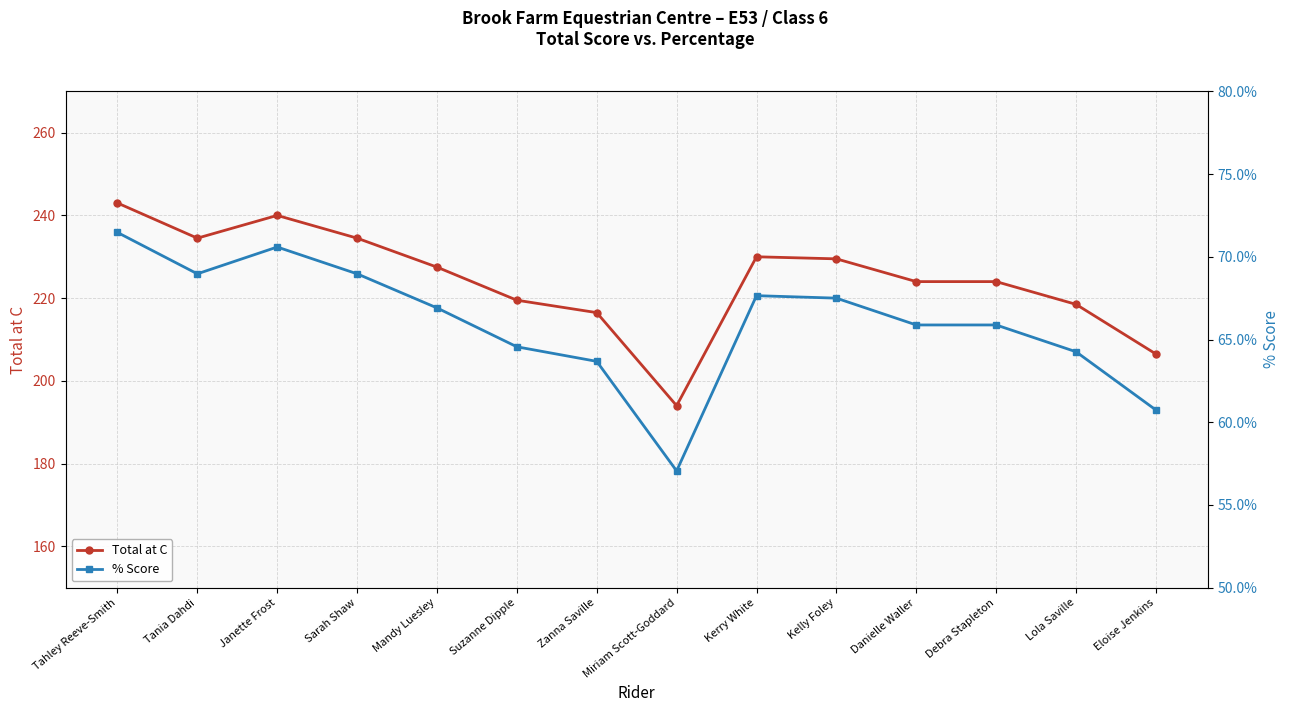

At which label does Total at C reach its minimum?

Miriam Scott-Goddard